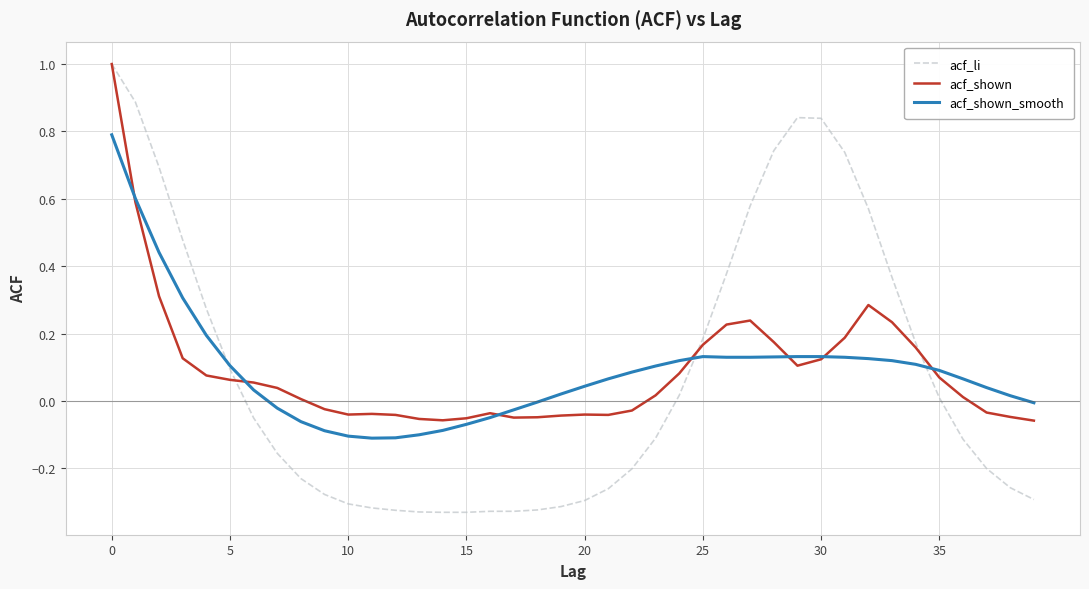

Which series has the largest range (max minus min)?

acf_li